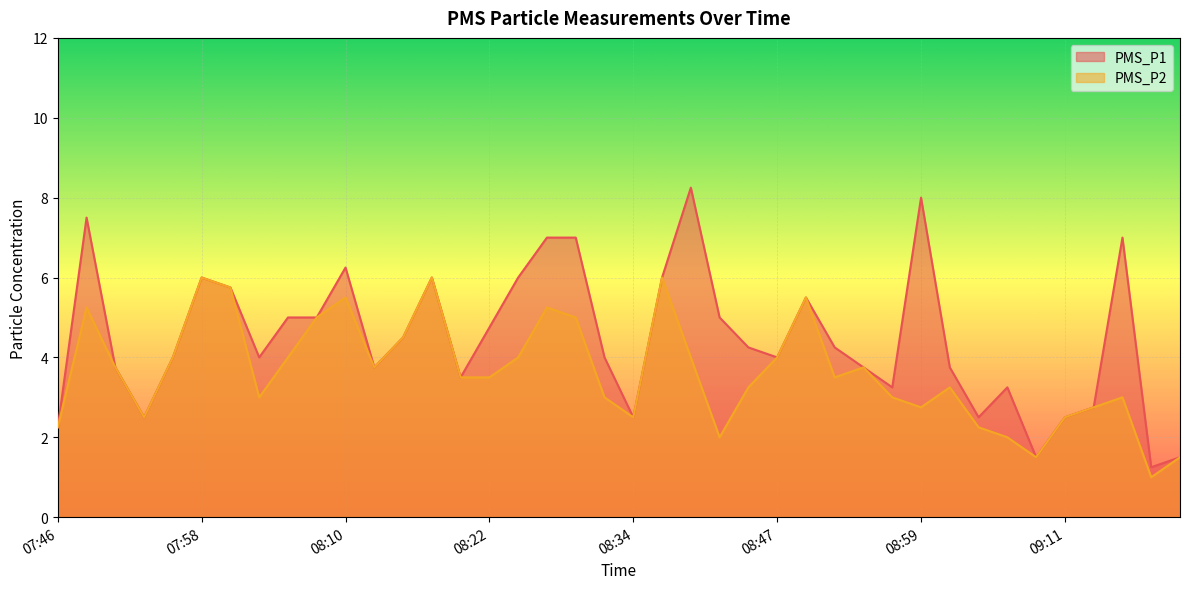

True or false: PMS_P2 and PMS_P1 cross at least once.

False